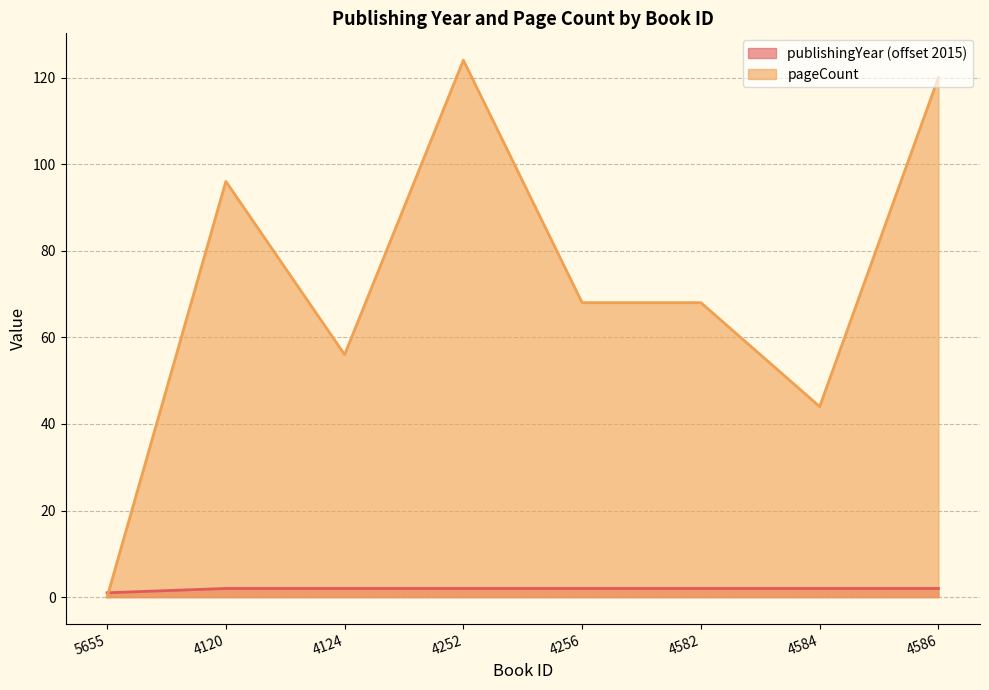

The pageCount series shows 68 at 4256. True or false?

True